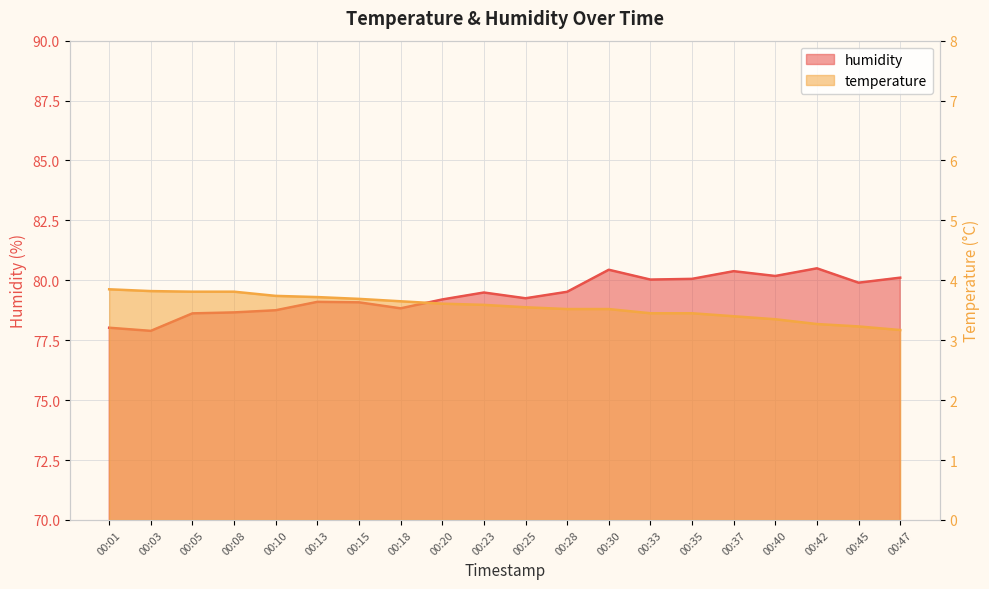

True or false: temperature and humidity cross at least once.

False